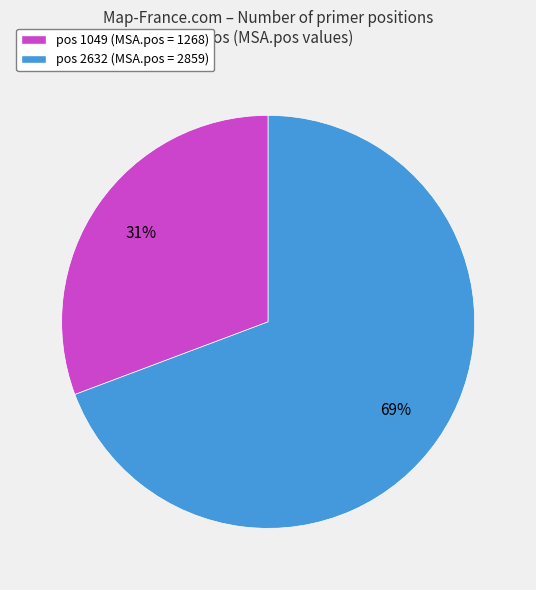

Rank the categories by value from highest to lowest.

pos 2632 (MSA.pos = 2859), pos 1049 (MSA.pos = 1268)